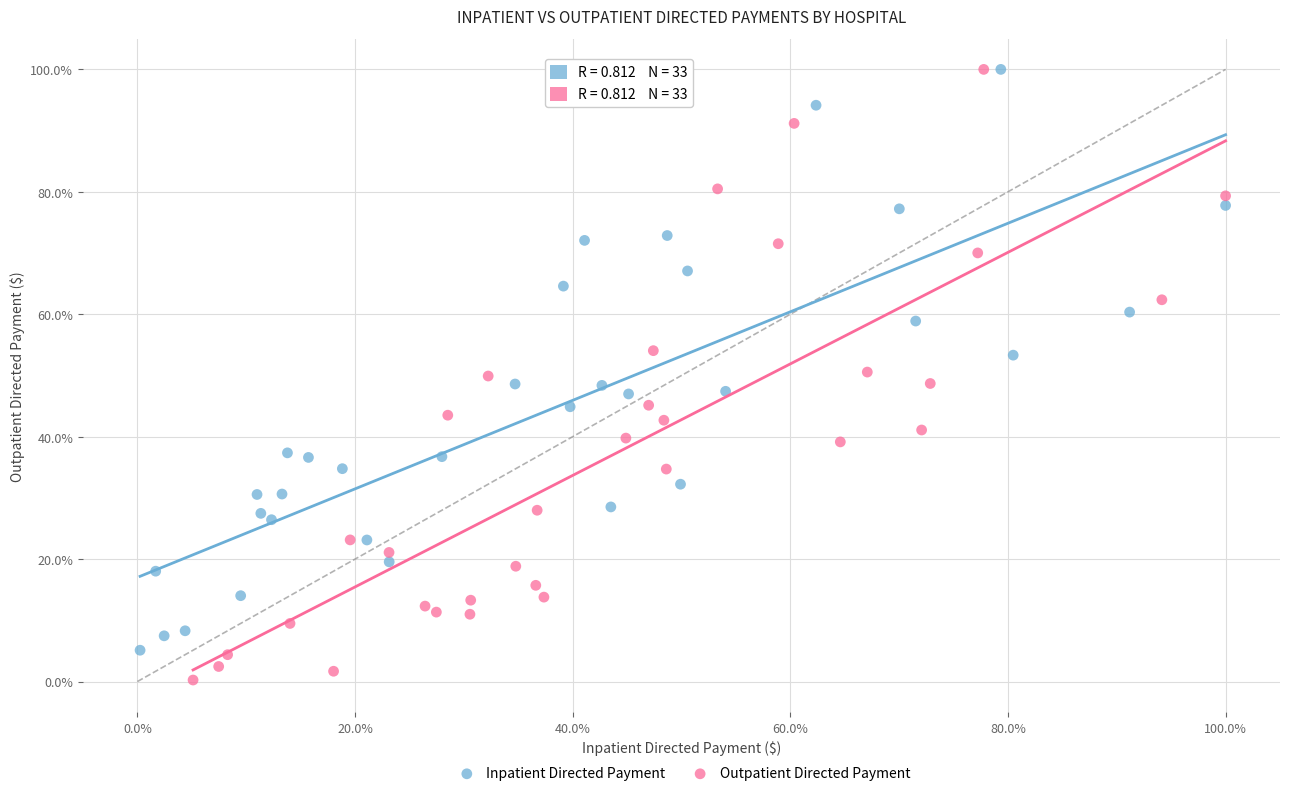

Which series reaches the minimum Y coordinate?

Outpatient Directed Payment